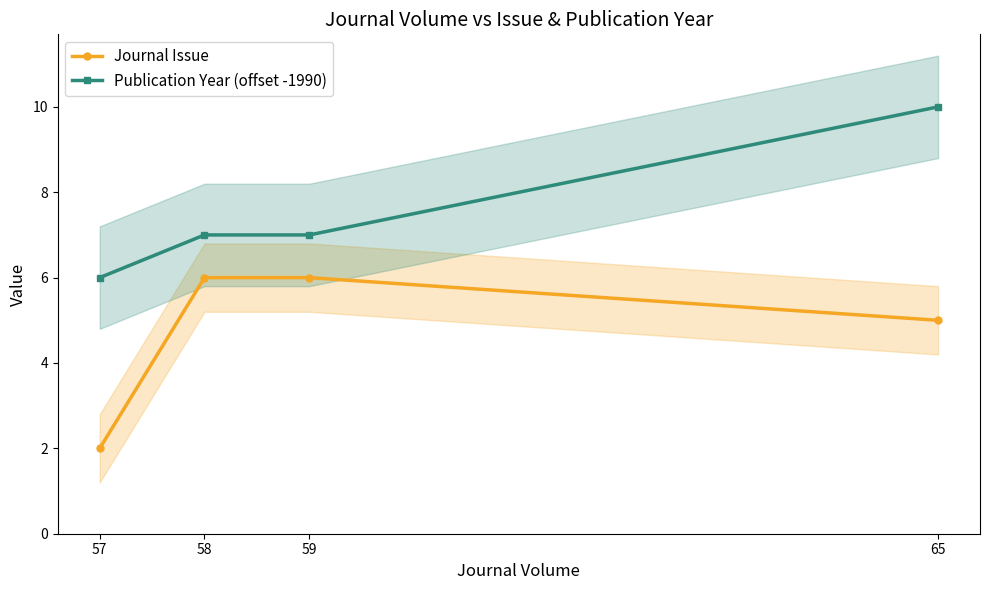

True or false: Journal Issue and Publication Year (offset -1990) intersect in this chart.

False